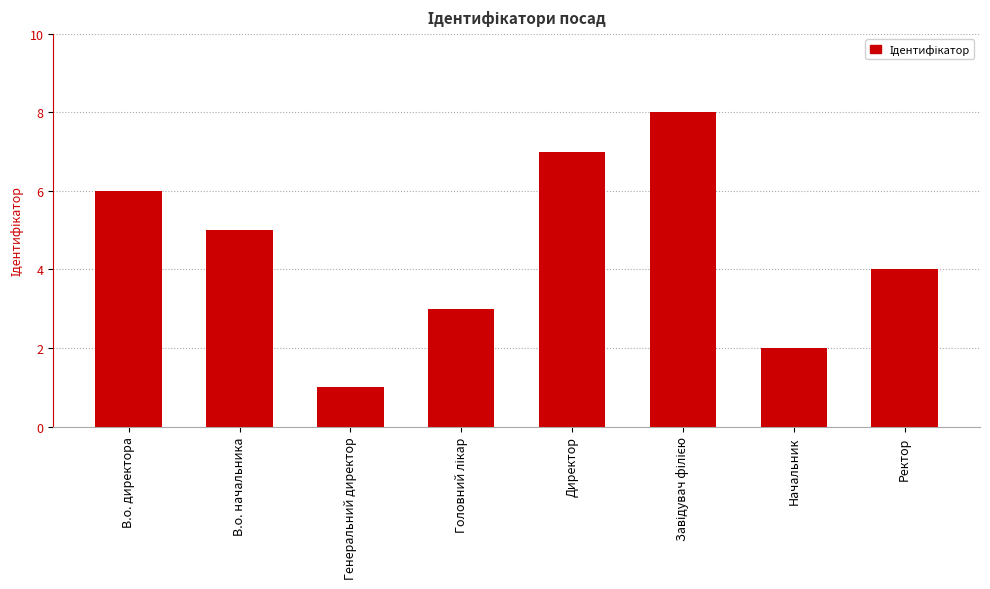

True or false: the data shows 8 at В.о. директора.

False